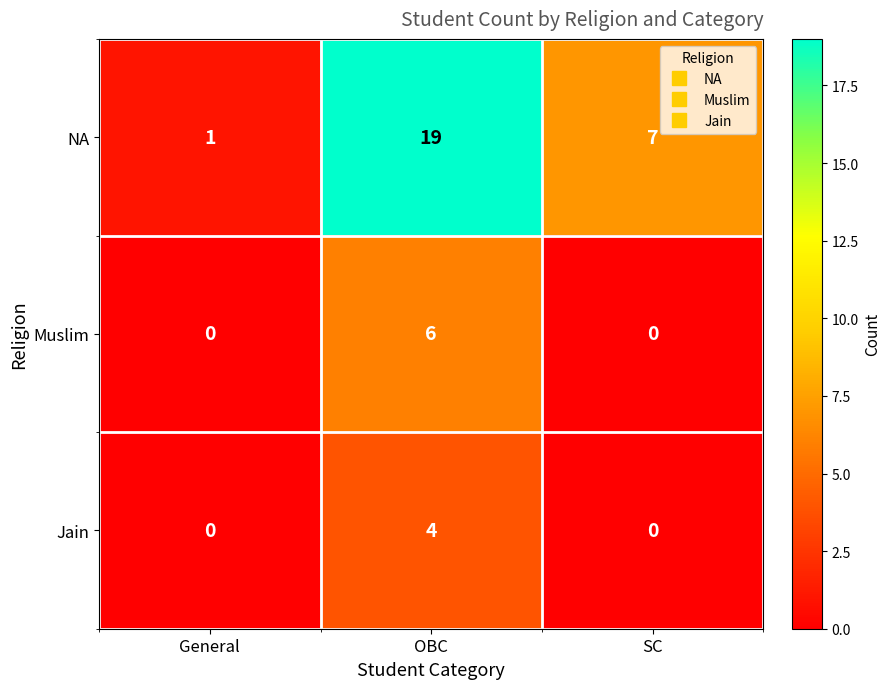

How many data points does each series have?

3